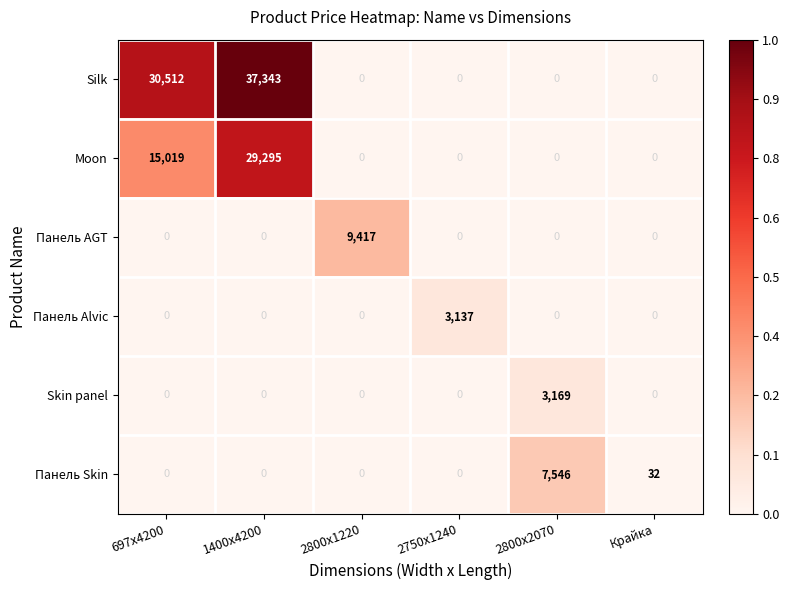

What is the sum of all Панель AGT values?

9417